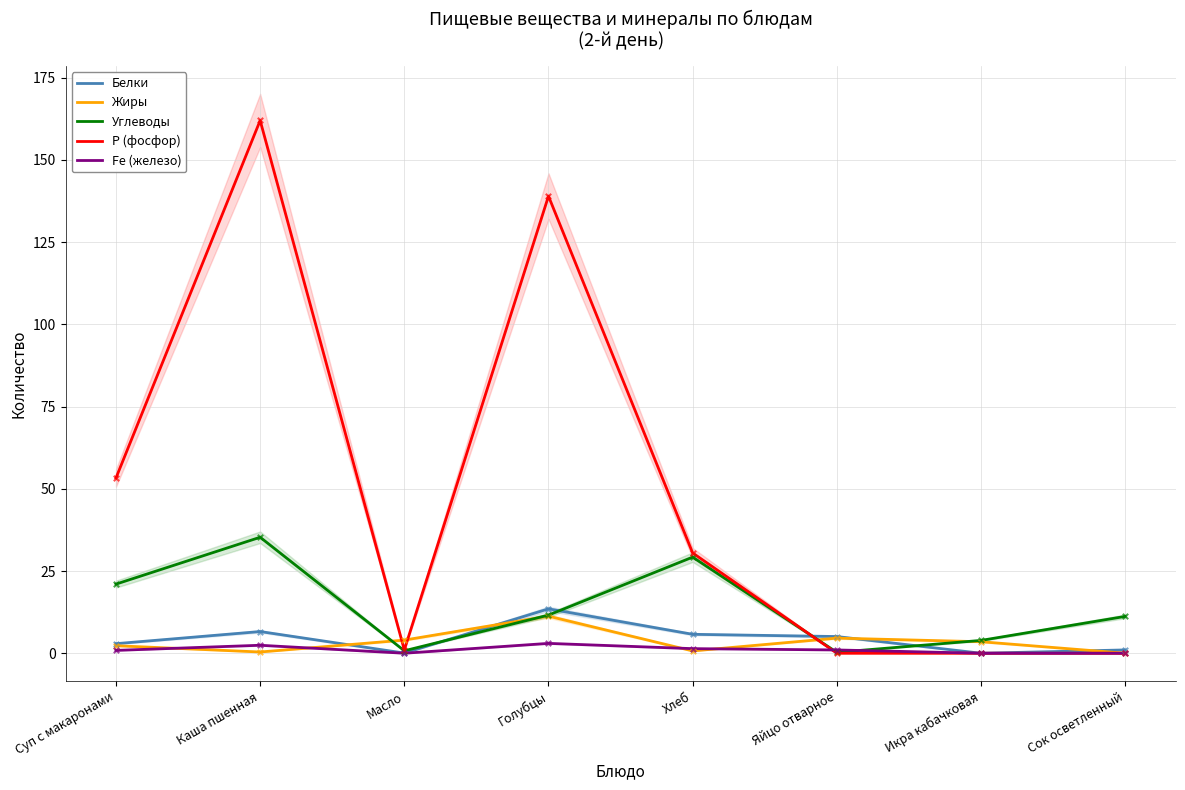

Is the value of Fe (железо) at Каша пшенная greater than the value of Жиры at Каша пшенная?

Yes